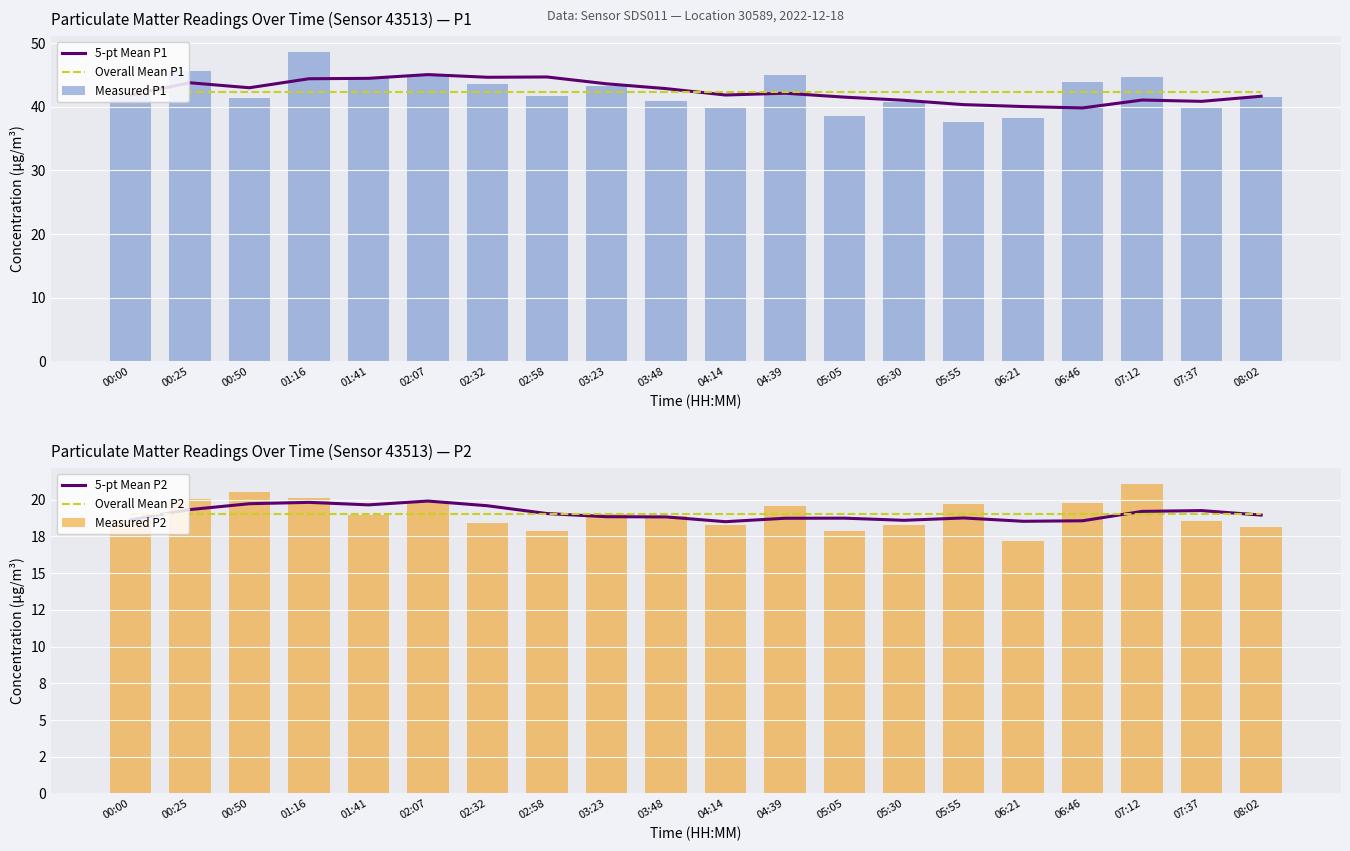

What is the label of the 13th bar from the left?

05:05